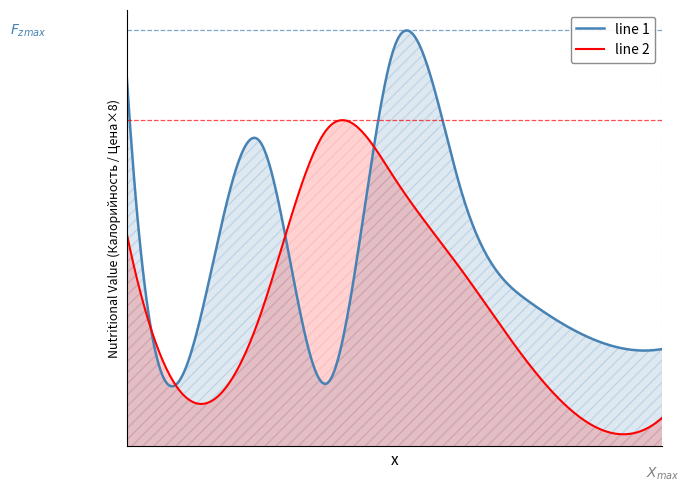

Reading left to right, extract all data points from this chart.

Калорийность: 294.0	81.0	241.0	50.0	317.0	202.0	115.0	84.0	77.0
Цена: 21.1	4.3	13.1	31.5	26.6	17.5	8.2	1.9	2.8